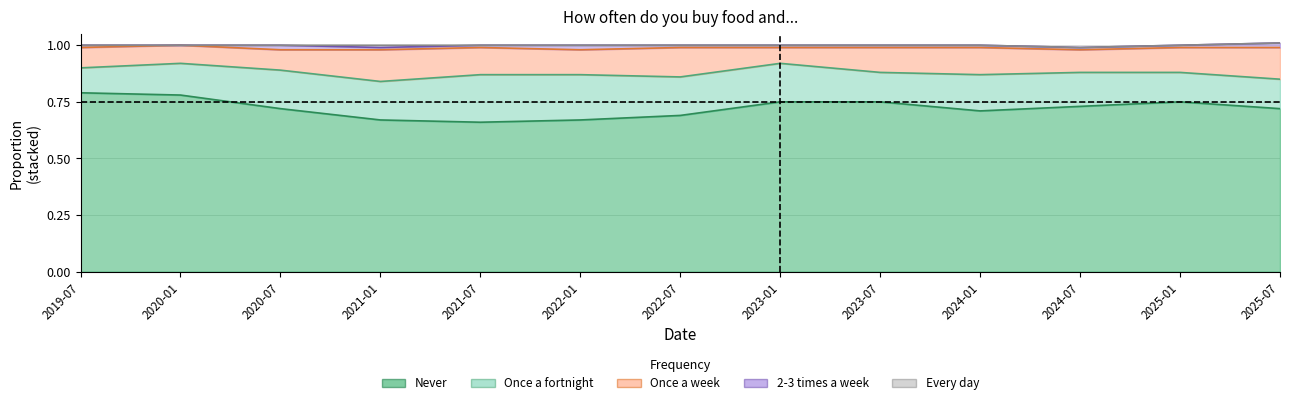

What is the lowest value of the Never series?

0.7